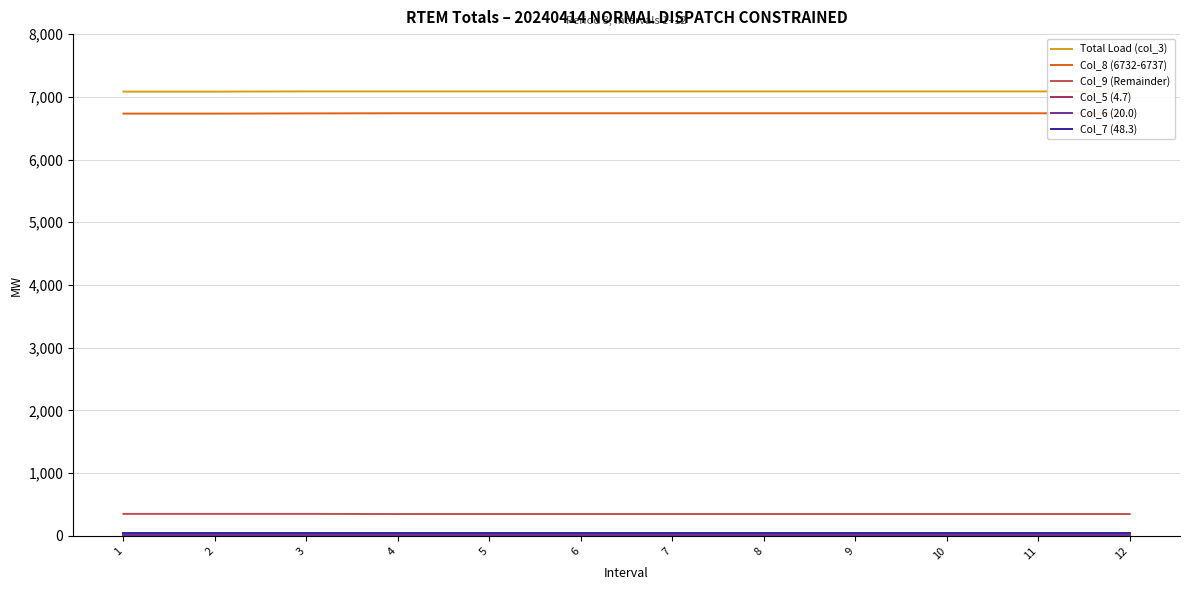

What is the spread (max minus min) of values at 1?

7078.6